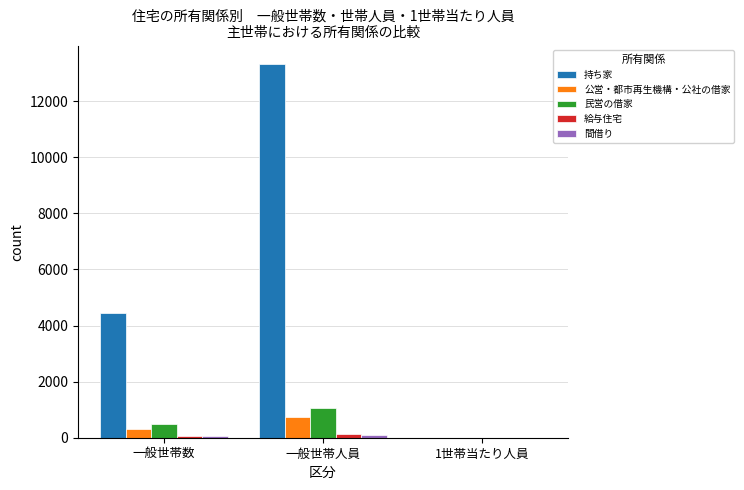

Which label corresponds to the largest value in the chart?

一般世帯人員